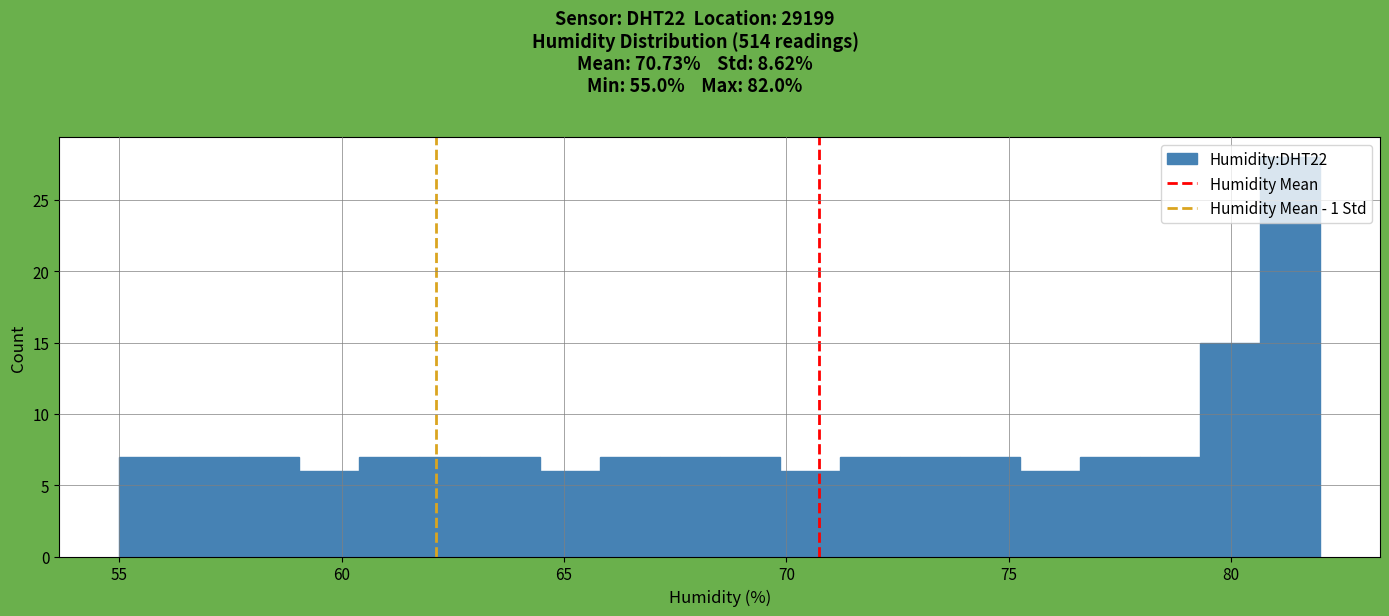

Read against the x-axis, roughly where is the centre of the tallest bar?

81.5